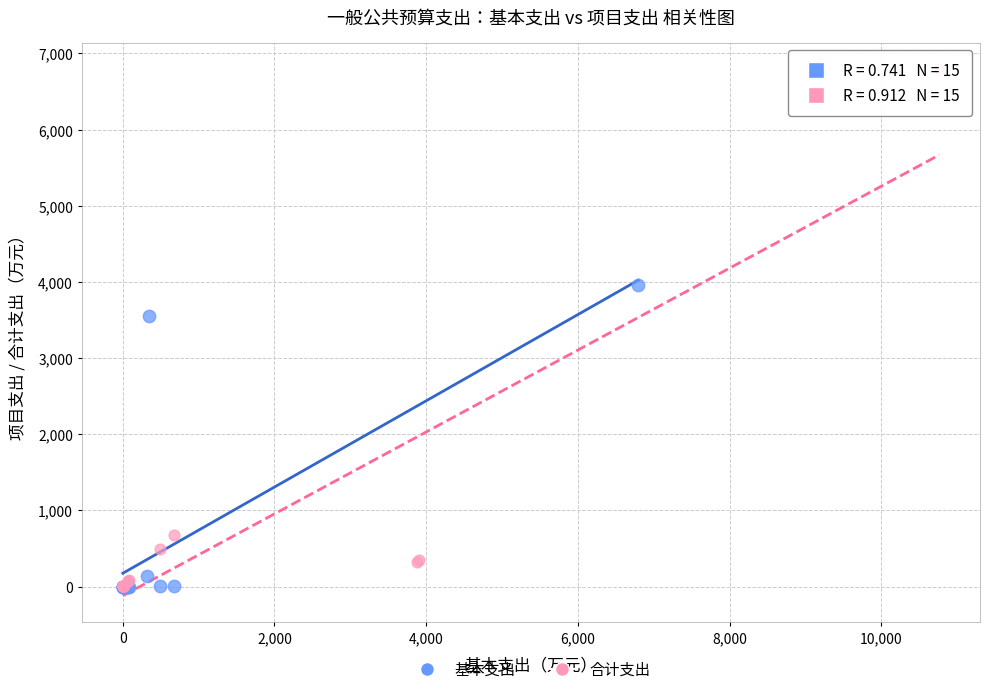

What are all the series names shown in the legend?

基本支出, 合计支出